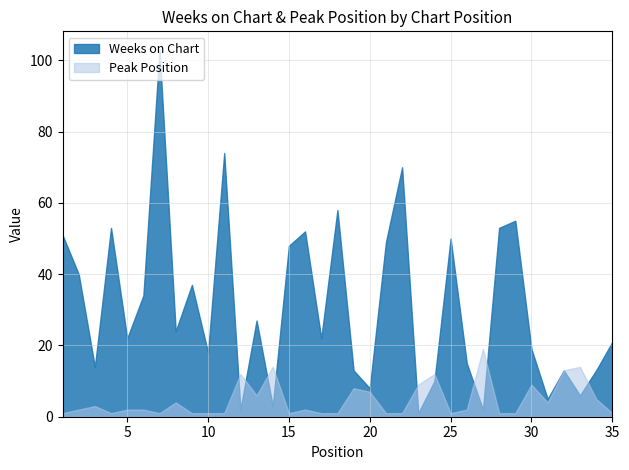

Reading left to right, what are all the values shown in this chart?

Weeks on Chart: 51	40	14	53	22	34	103	24	37	18	74	2	27	3	48	52	22	58	13	8	49	70	1	10	50	15	2	53	55	19	5	13	6	13	21
Peak Position: 1	2	3	1	2	2	1	4	1	1	1	12	6	14	1	2	1	1	8	7	1	1	9	12	1	2	19	1	1	9	4	13	14	5	1